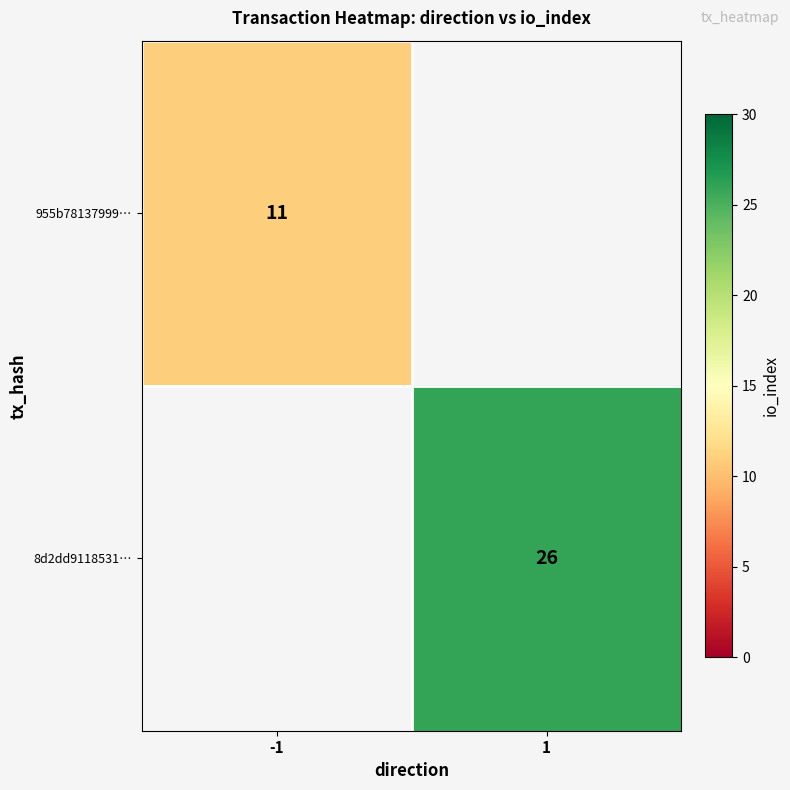

The value of 8d2dd9118531… at 1 is 26. True or false?

True